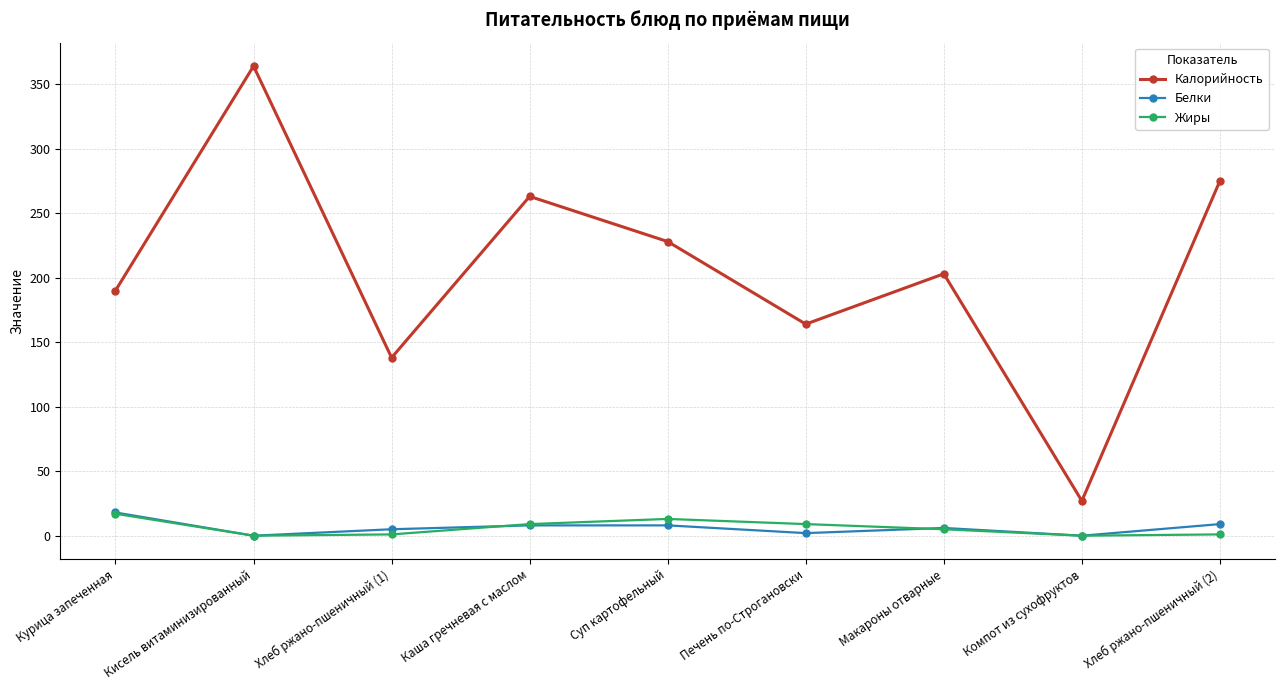

Count the number of data series in this chart.

3